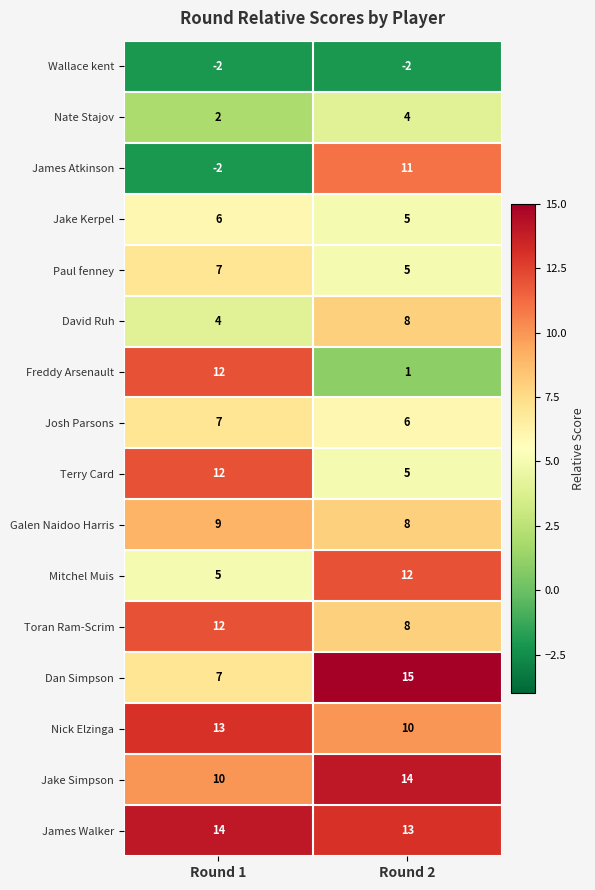

Which series changed the most between Round 1 and Round 2?

James Atkinson